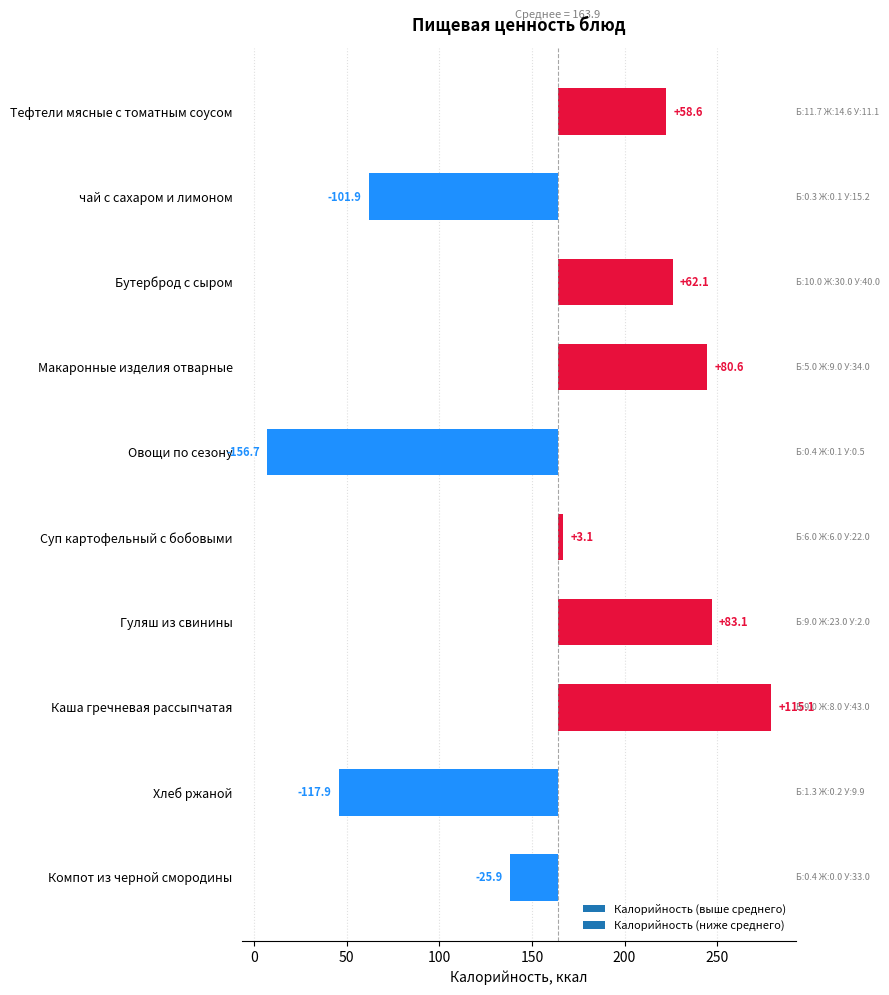

How many values in Жиры are above zero?

9